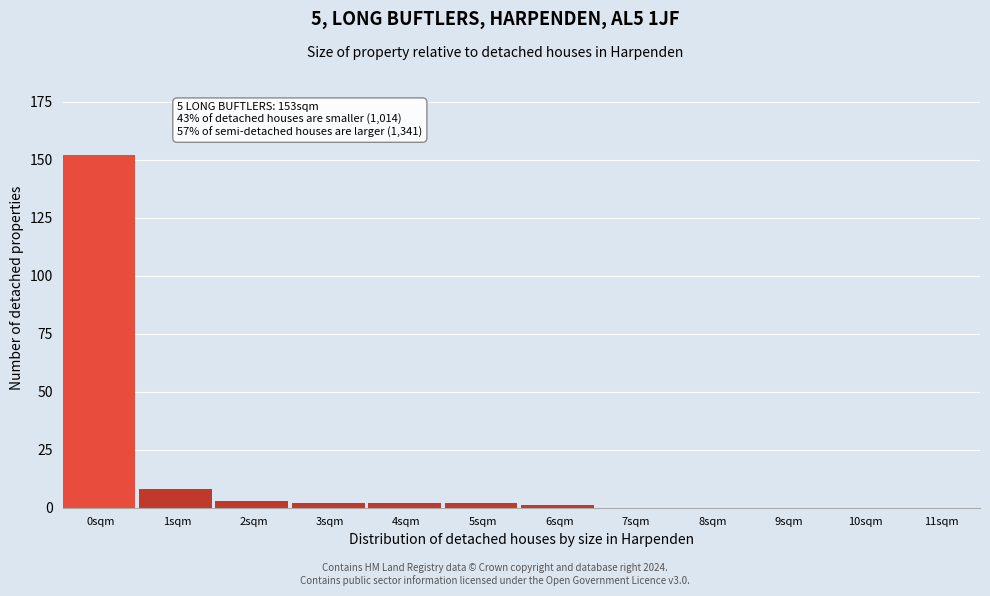

Reading left to right, list all the values displayed in this chart.

0sqm=152	1sqm=8	2sqm=3	3sqm=2	4sqm=2	5sqm=2	6sqm=1	7sqm=0	8sqm=0	9sqm=0	10sqm=0	11sqm=0